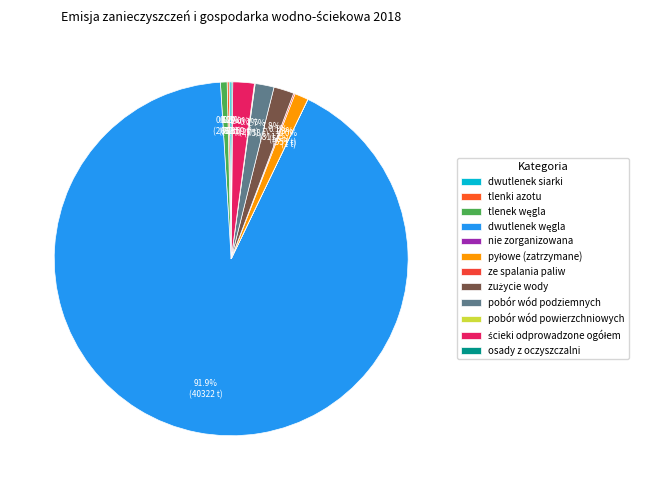

Count the number of slices in the pie.

12